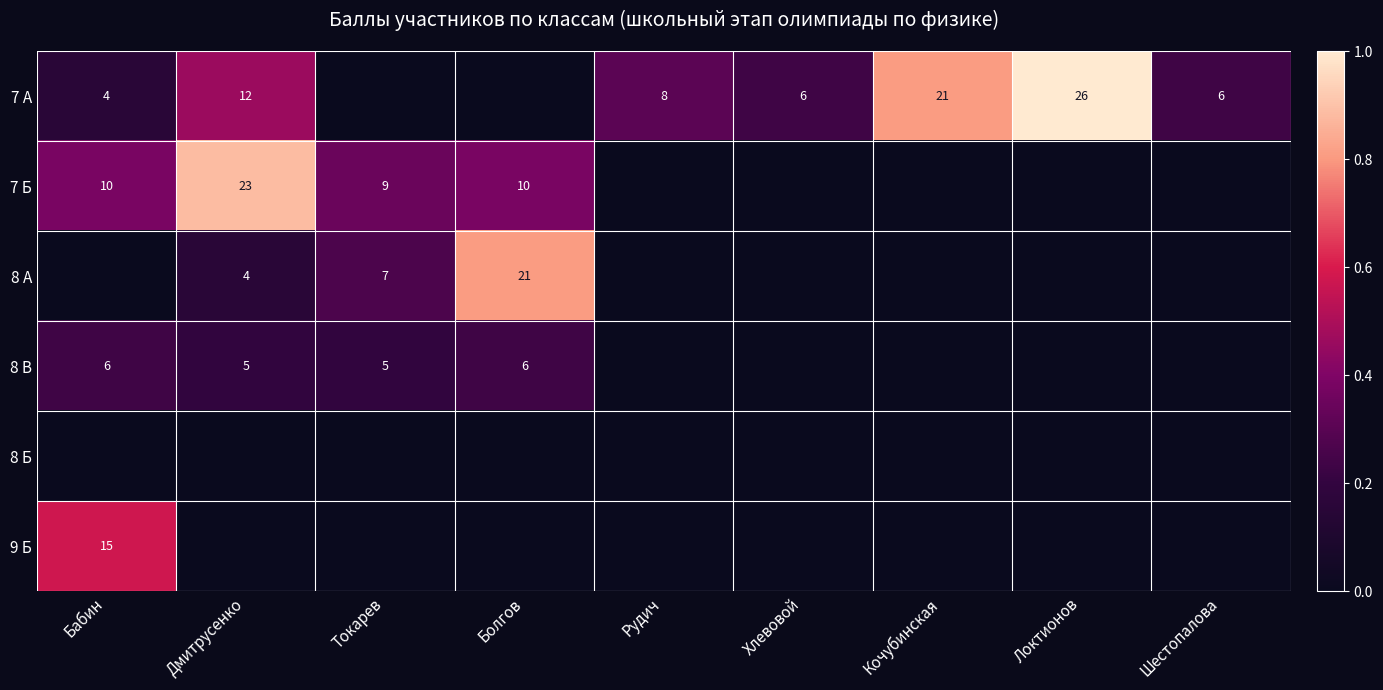

At how many categories does at least one series exceed 0?

9